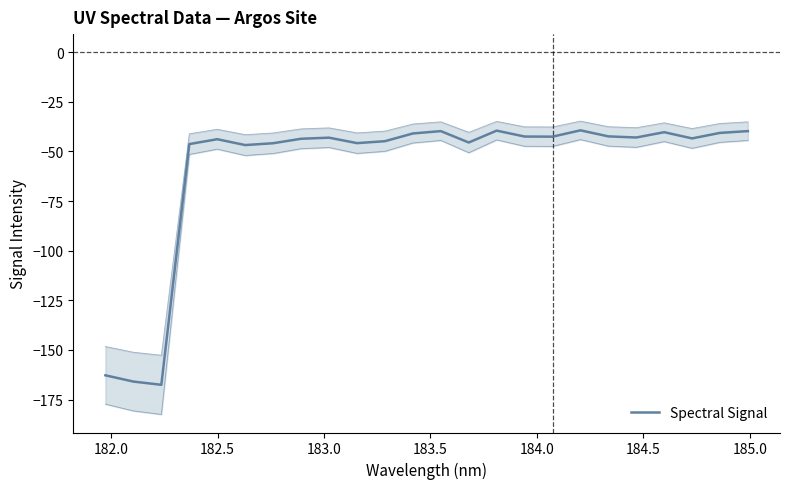

What is the greatest value displayed?

-39.3